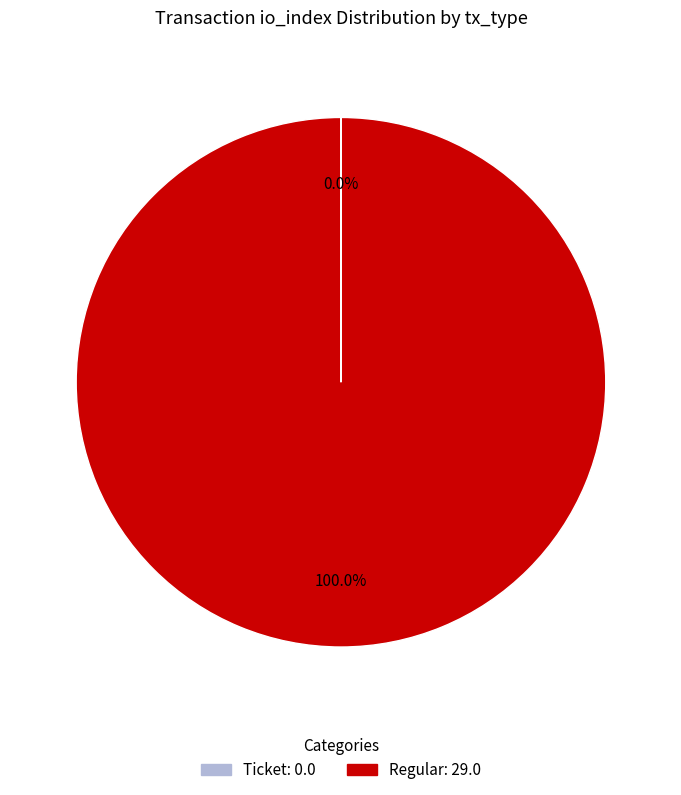

Is there any slice that represents more than half of the pie?

Yes